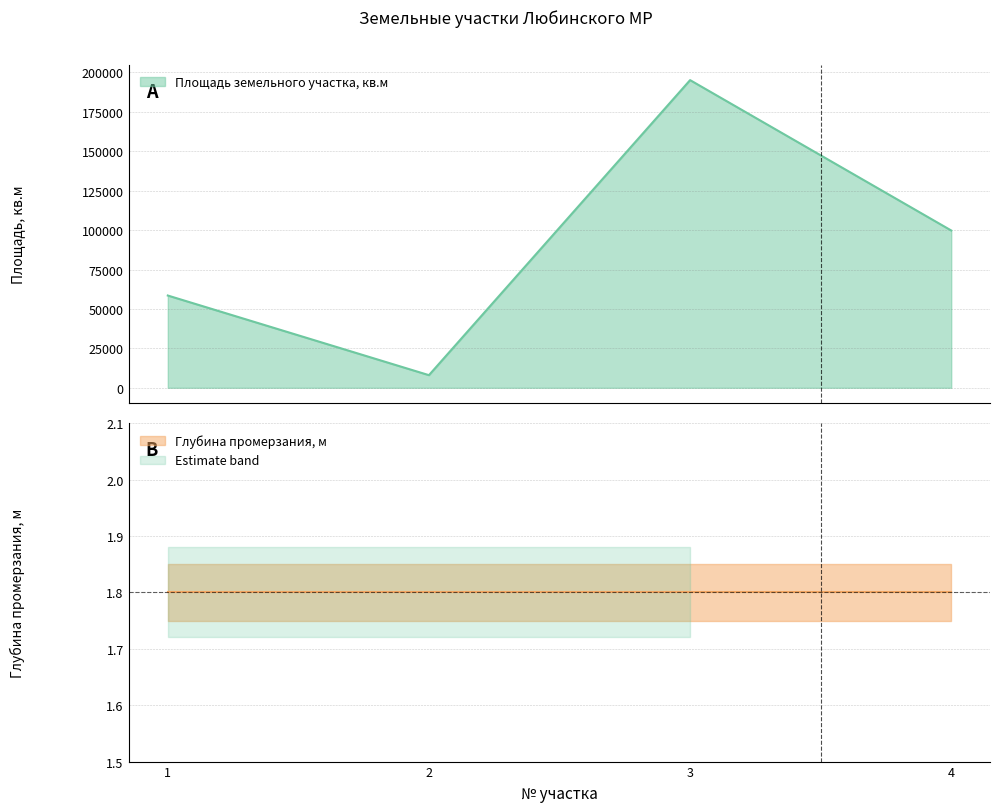

What is the sum of all values?

361326